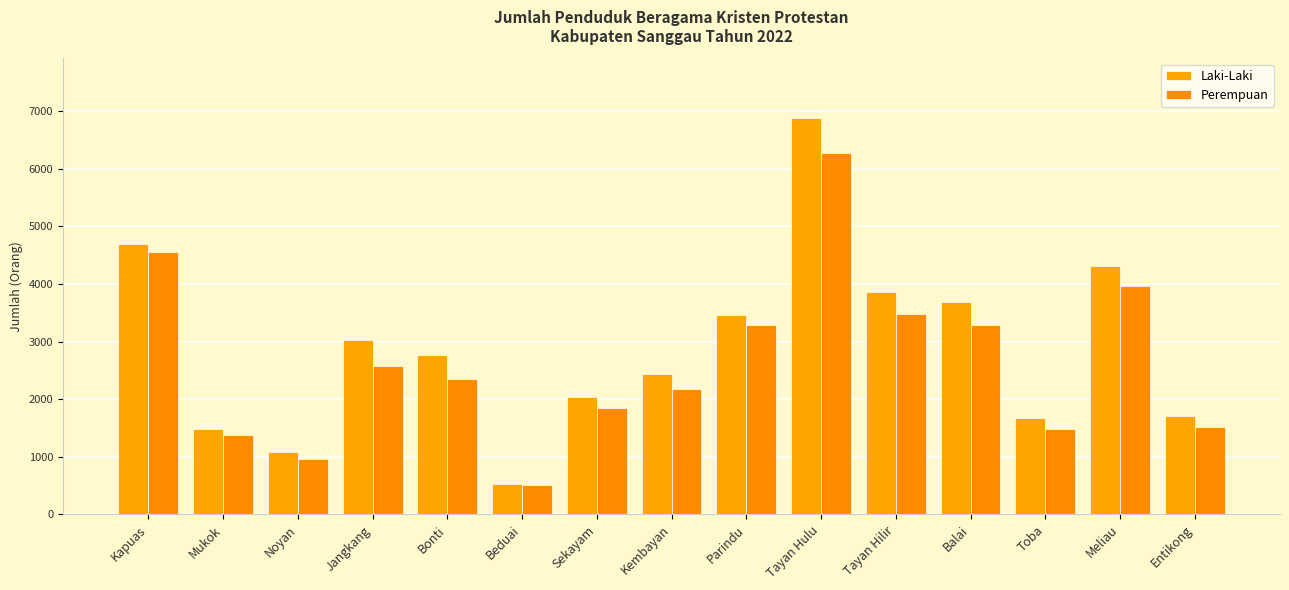

What are all the series names shown in the legend?

Laki-Laki, Perempuan